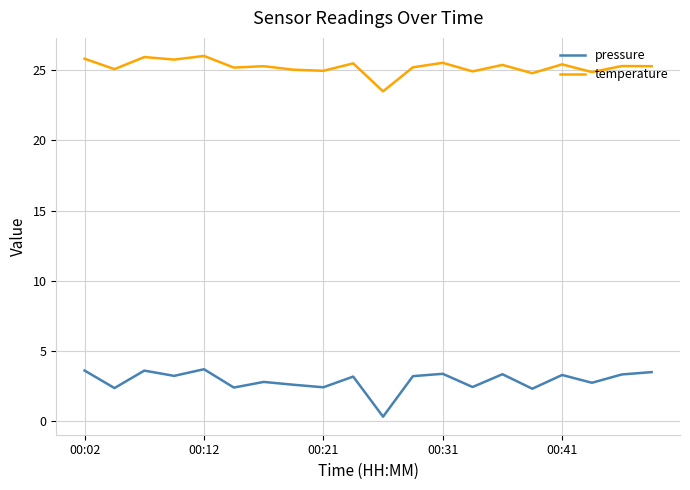

Does the chart display data point markers on the line(s)?

No